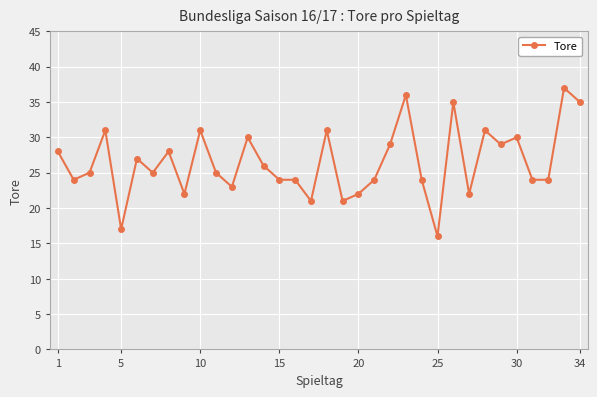

True or false: there are more than 2 points higher than both neighbors.

True